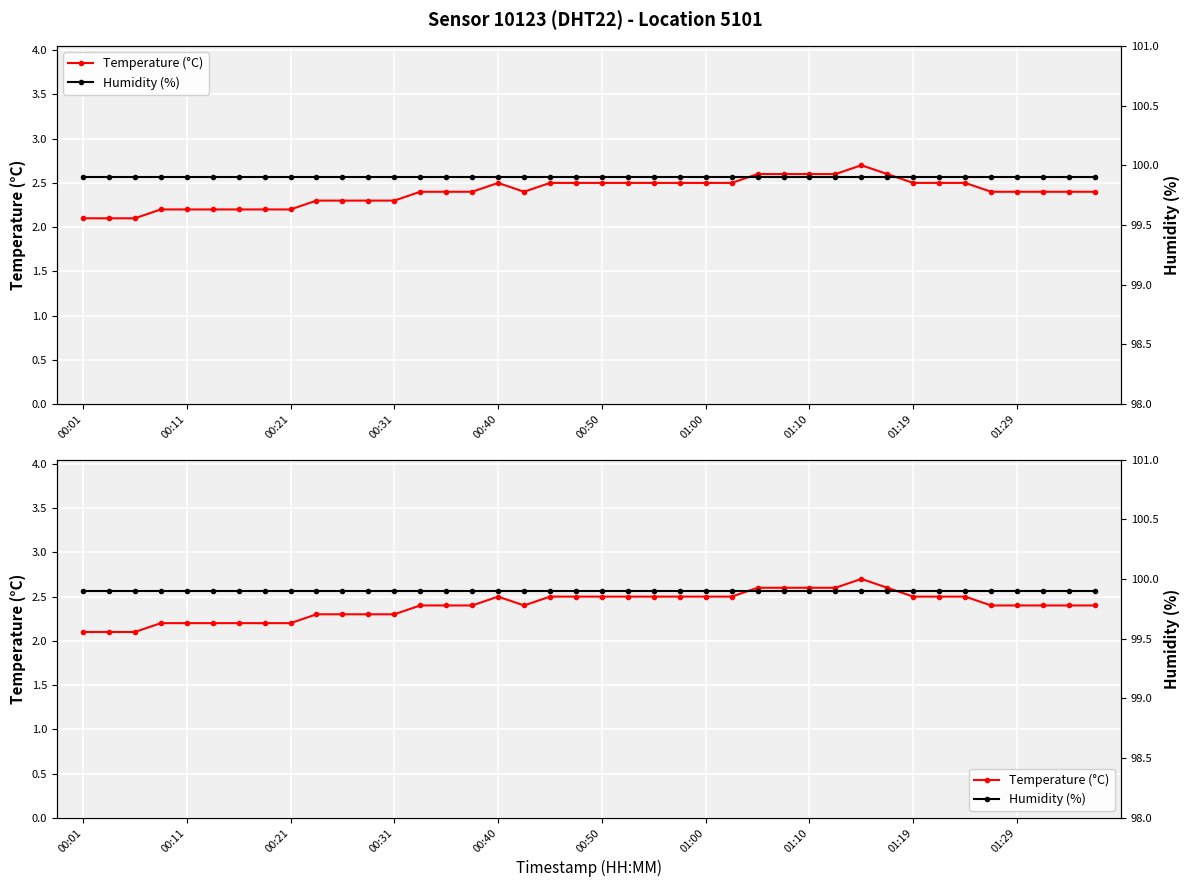

Between 26 and 36, which is larger?

26